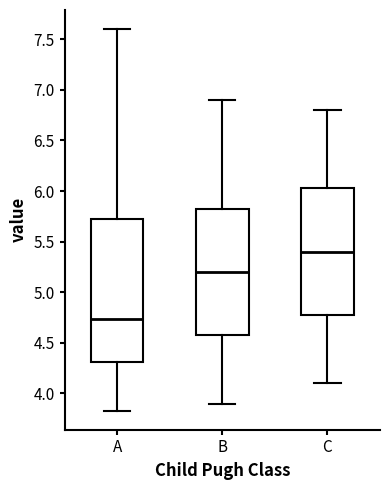

Where is the lower edge of the box for B on the y-axis? The values are not printed on the chart, so give them approximately, as read against the axis.

4.60